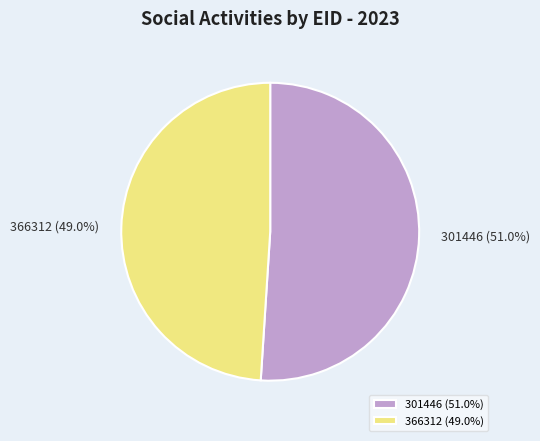

What percentage is the 366312 slice, to the nearest percent?

49%